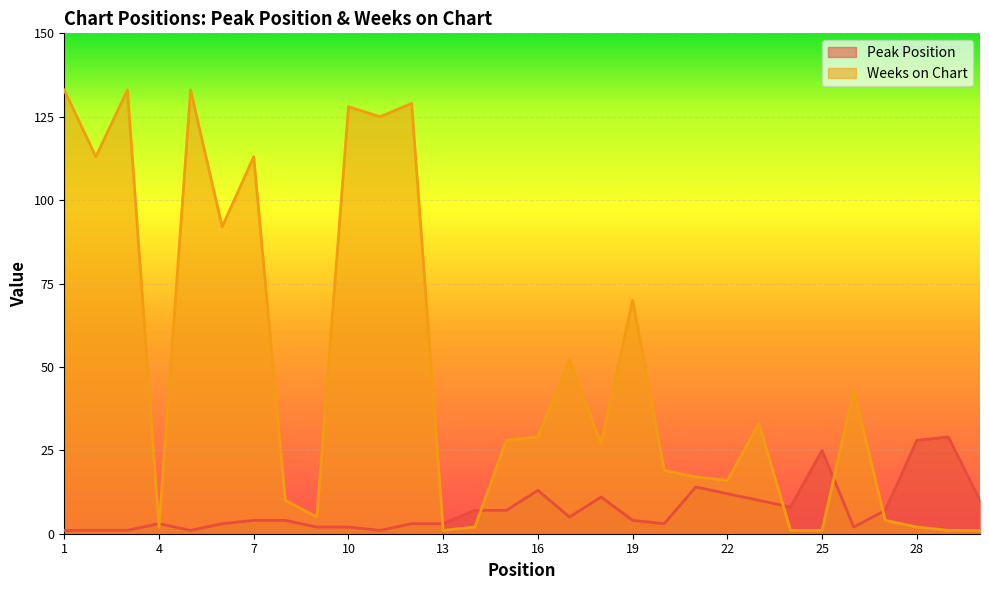

Reading left to right, extract all data points from this chart.

Peak Position: 1	1	1	3	1	3	4	4	2	2	1	3	3	7	7	13	5	11	4	3	14	12	10	8	25	2	7	28	29	10
Weeks on Chart: 133	113	133	2	133	92	113	10	5	128	125	129	1	2	28	29	52	27	70	19	17	16	33	1	1	43	4	2	1	1